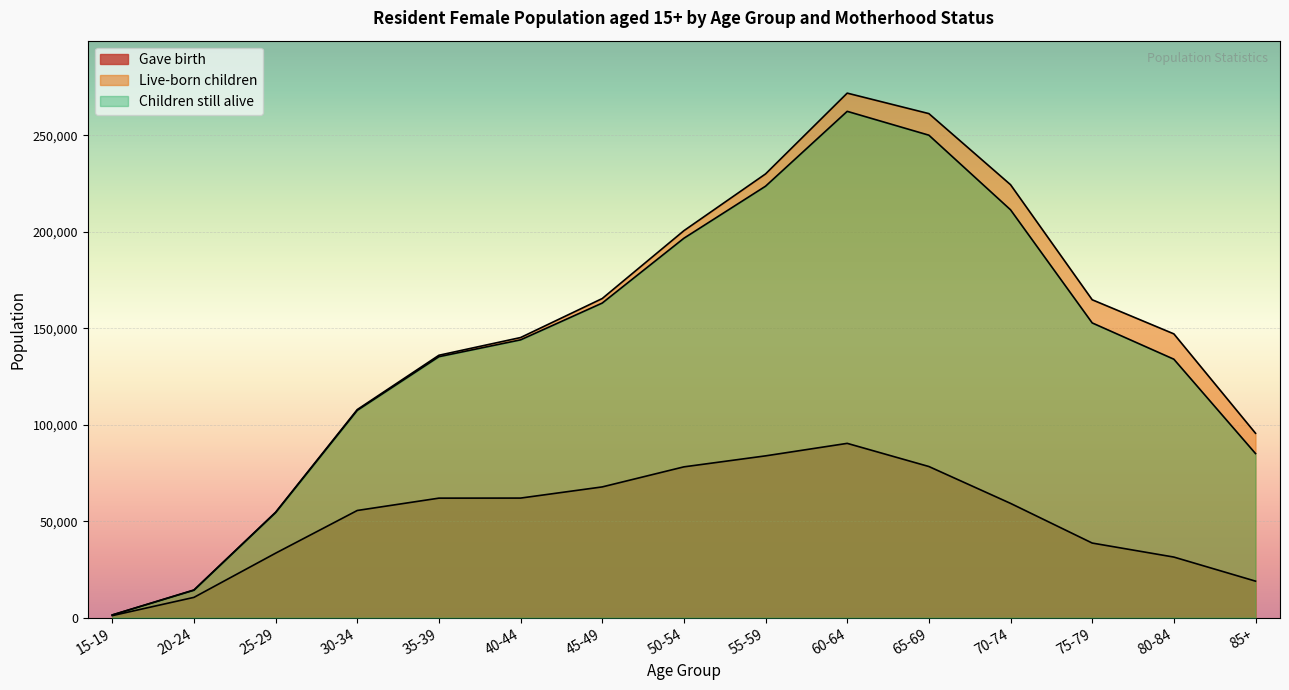

True or false: Live-born children and Children still alive intersect in this chart.

False